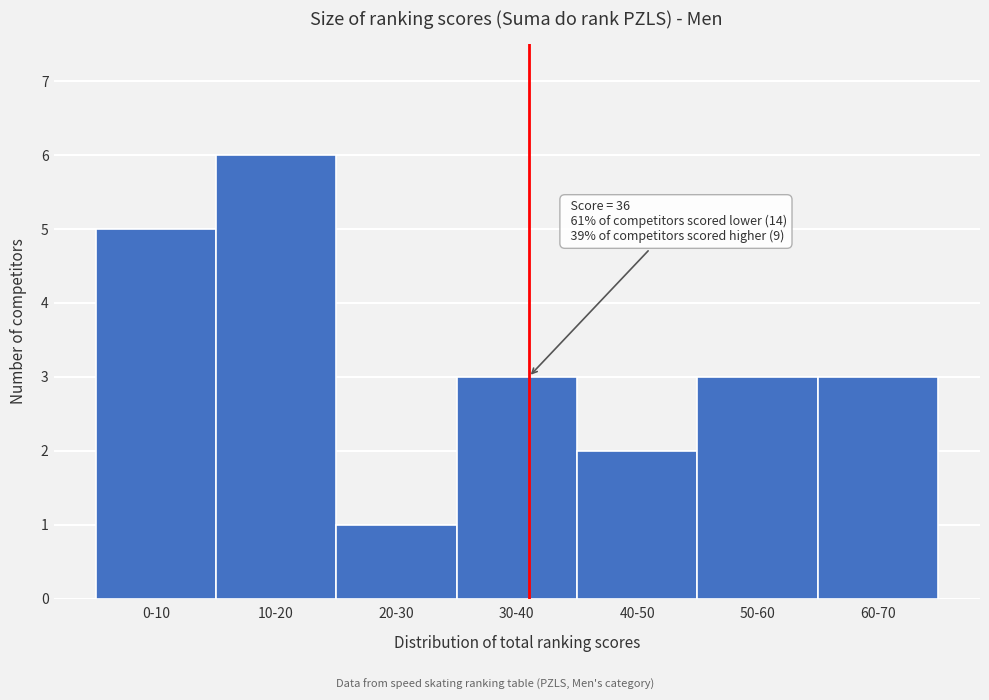

Reading right to left, extract all data points from this chart.

60-70=3	50-60=3	40-50=2	30-40=3	20-30=1	10-20=6	0-10=5